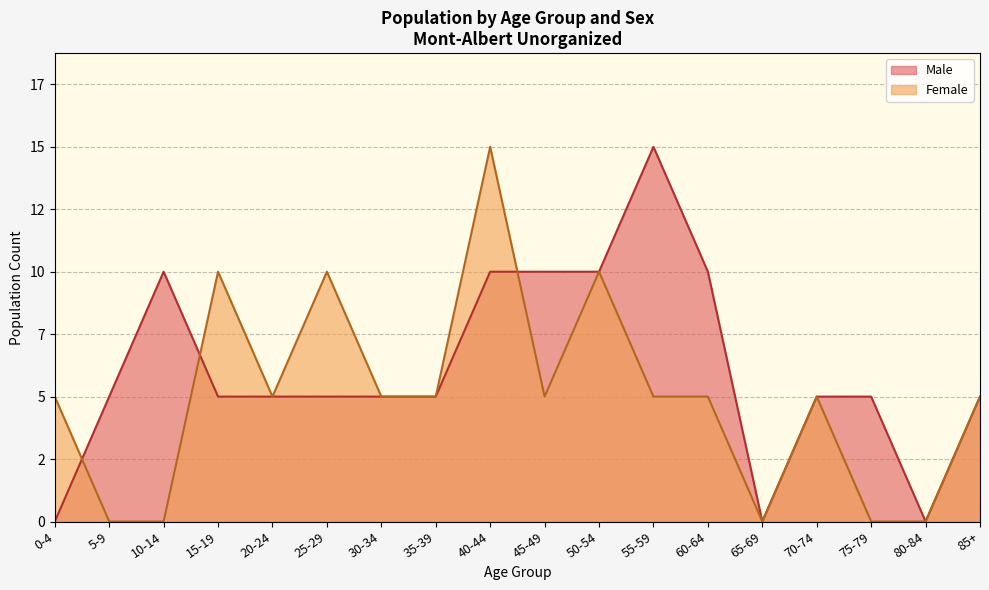

Which series has the largest total across all categories?

Male